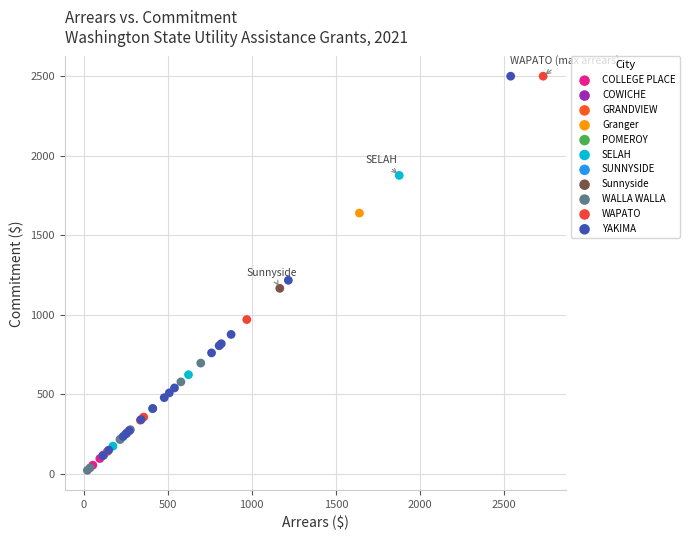

What are all the series names shown in the legend?

COLLEGE PLACE, COWICHE, GRANDVIEW, Granger, POMEROY, SELAH, SUNNYSIDE, Sunnyside, WALLA WALLA, WAPATO, YAKIMA